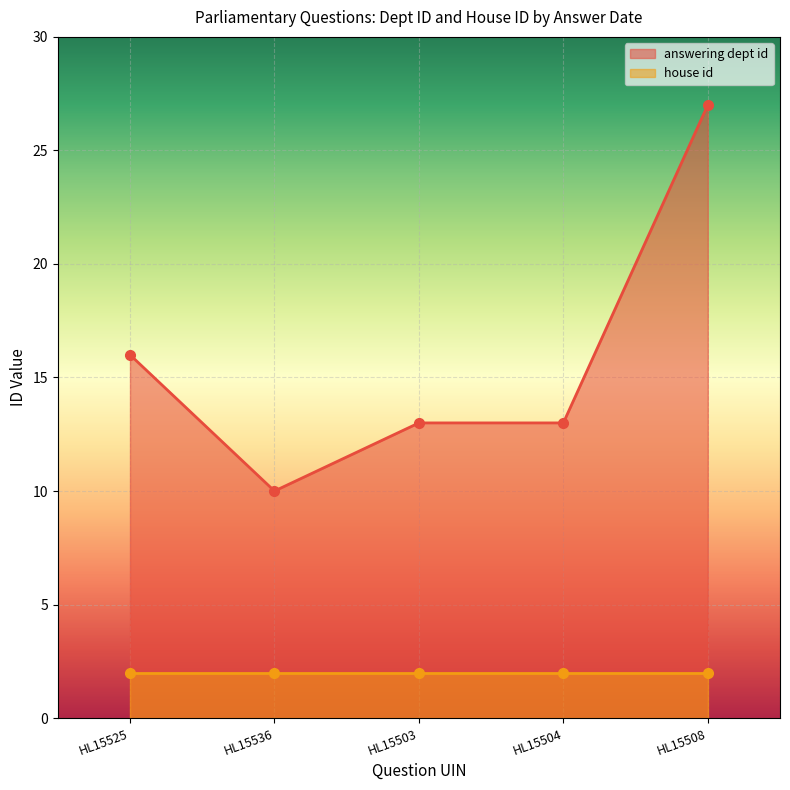

Is it true that answering dept id equals 7 at HL15525?

False